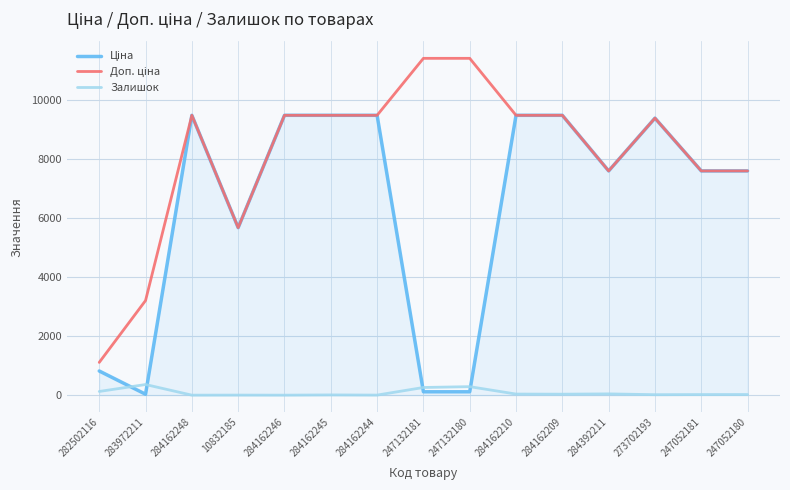

How many categories are shown in the chart?

15